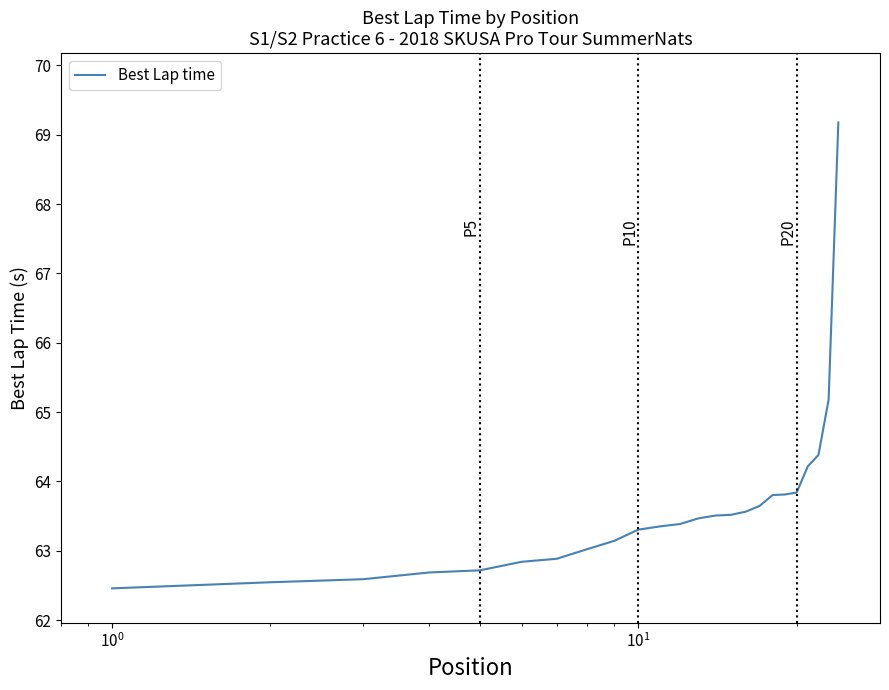

What is the greatest value displayed?

69.2